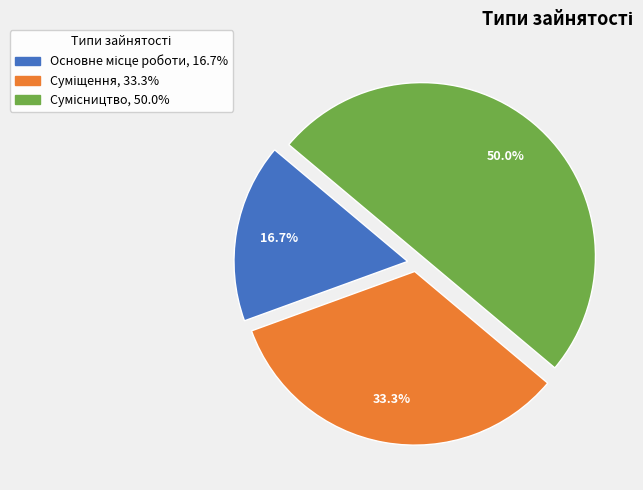

How much of the chart is everything except Основне місце роботи?

83.3%